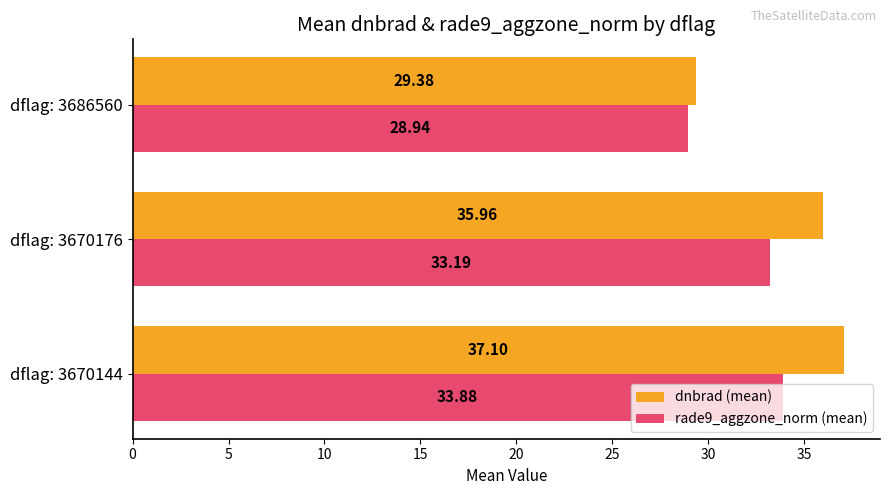

What is the spread (max minus min) of values at dflag: 3686560?

0.4